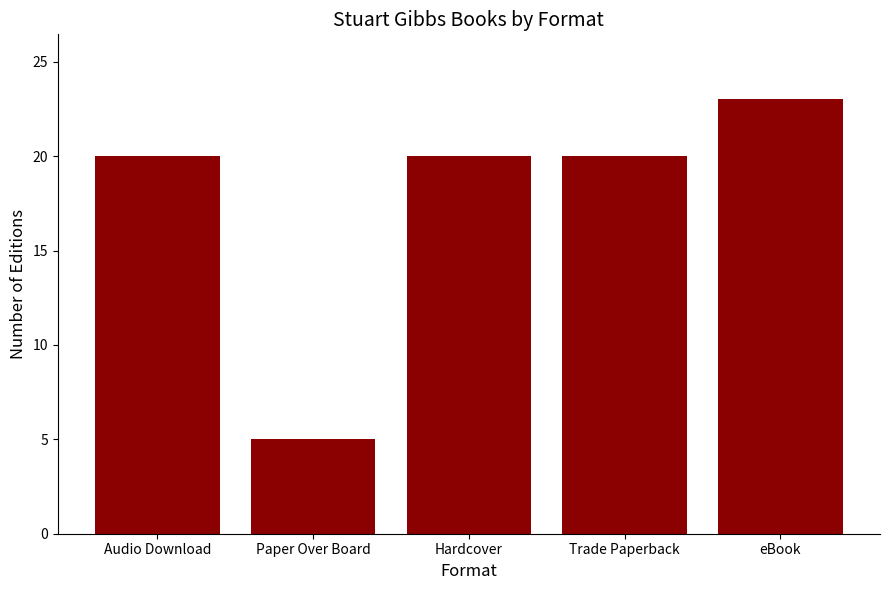

Between Trade Paperback and eBook, which is larger?

eBook